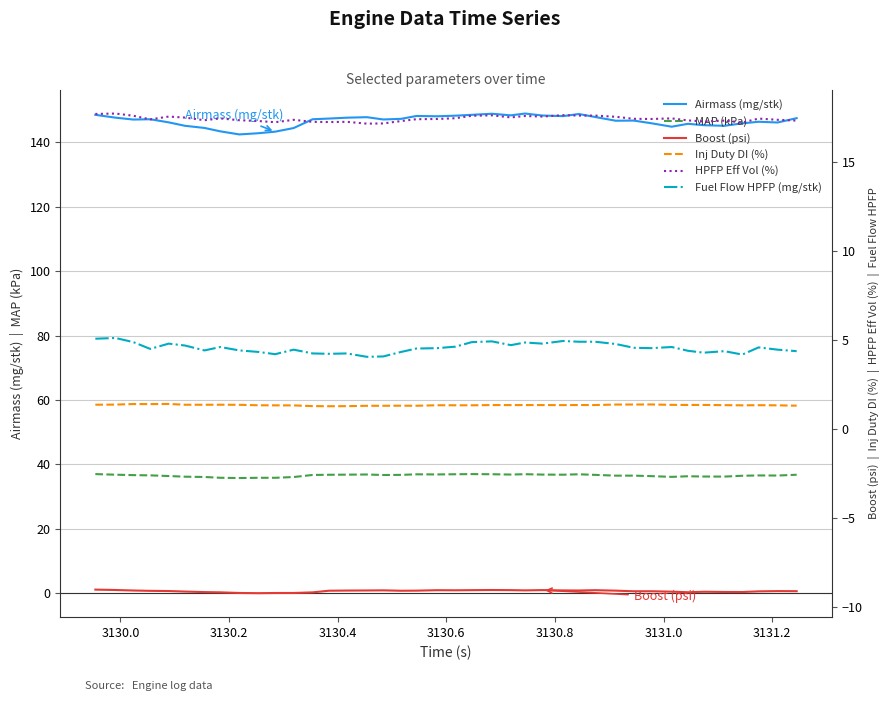

What is the minimum value for MAP (kPa)?

35.8